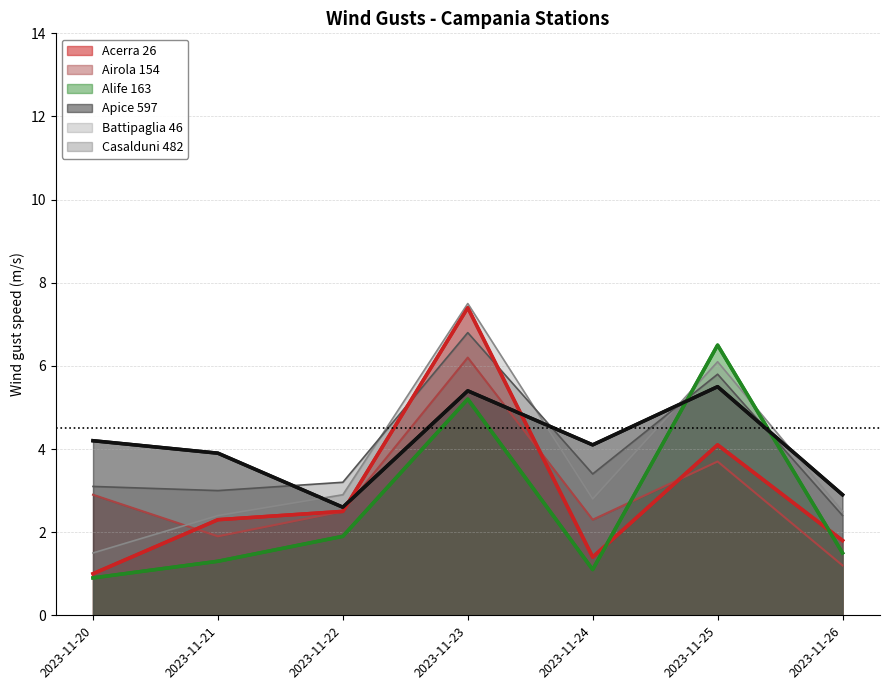

How many intersections are there between Apice 597 and Casalduni 482?

4